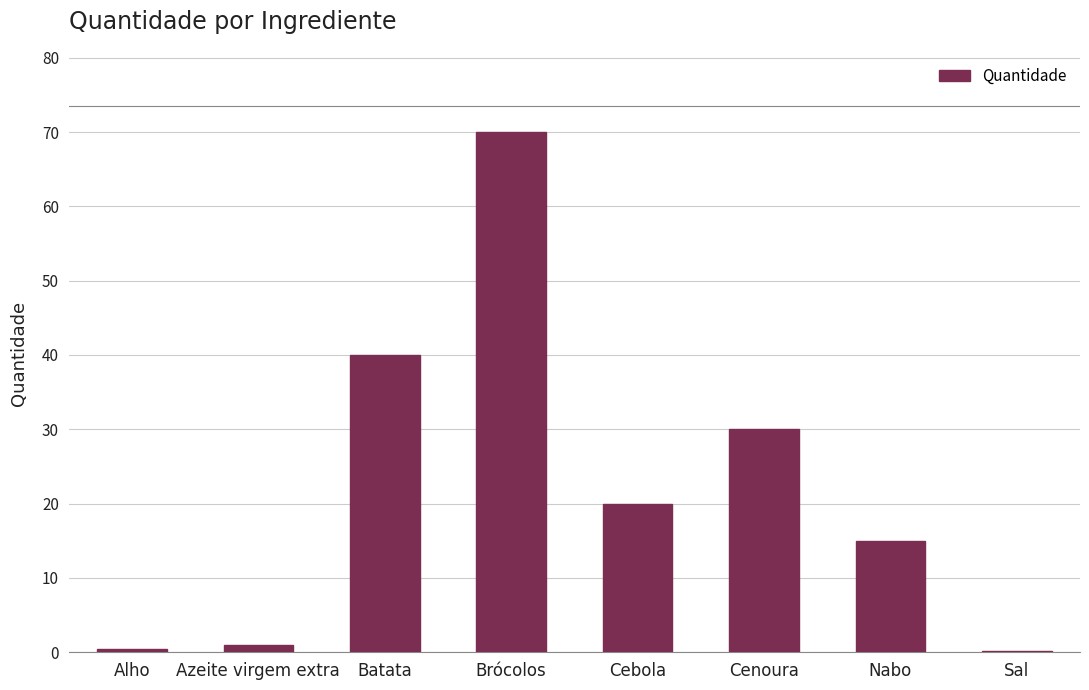

What is the sum of all values?

176.7